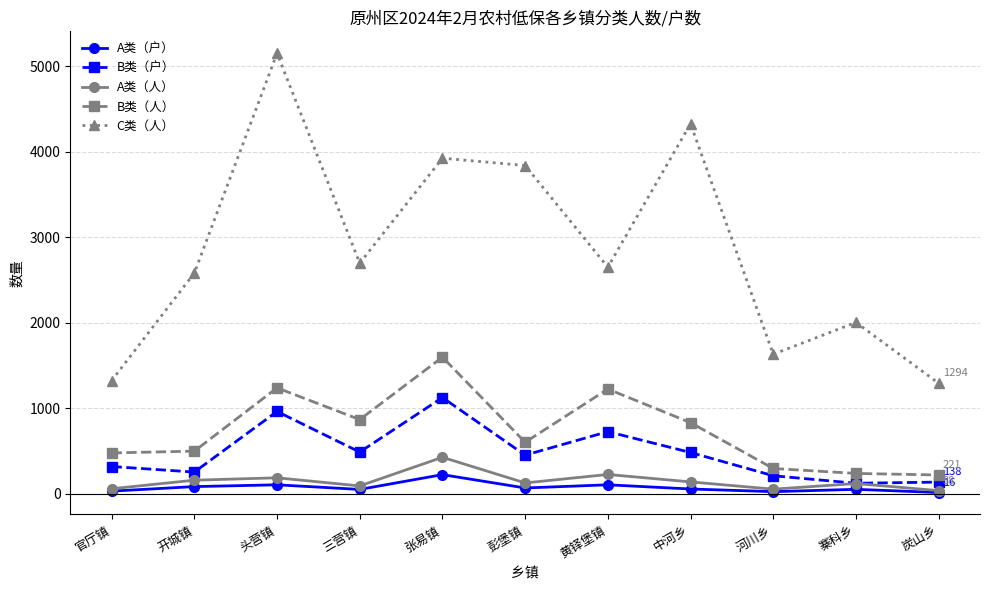

Count the number of categories in the chart.

11